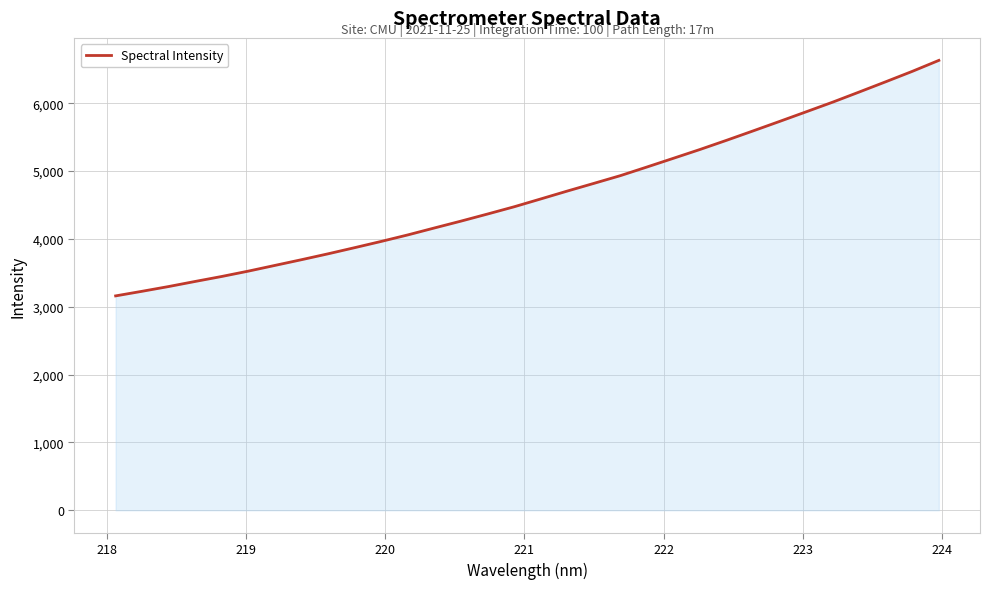

What is the minimum value shown in the chart?

3160.9